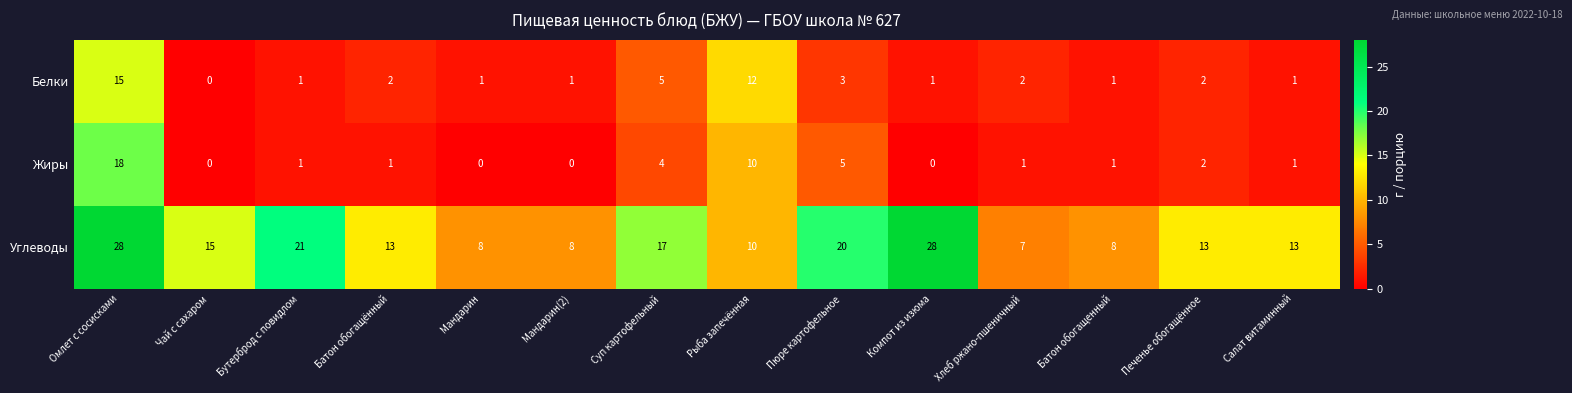

Rank the series by their maximum value, from highest to lowest.

Углеводы, Жиры, Белки